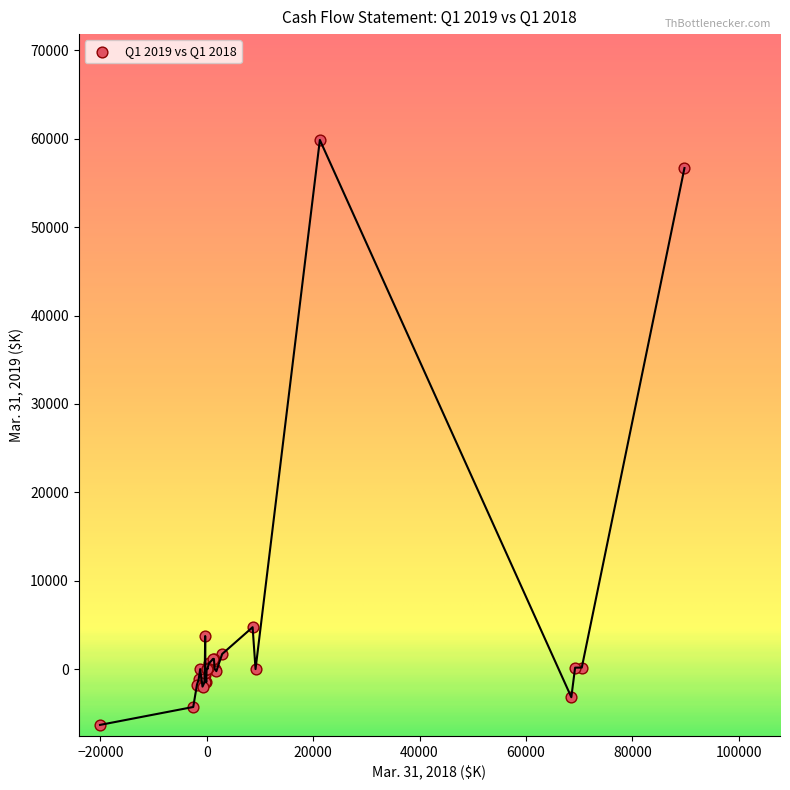

What Y value in the scatter plot is closest to 26778?

4740